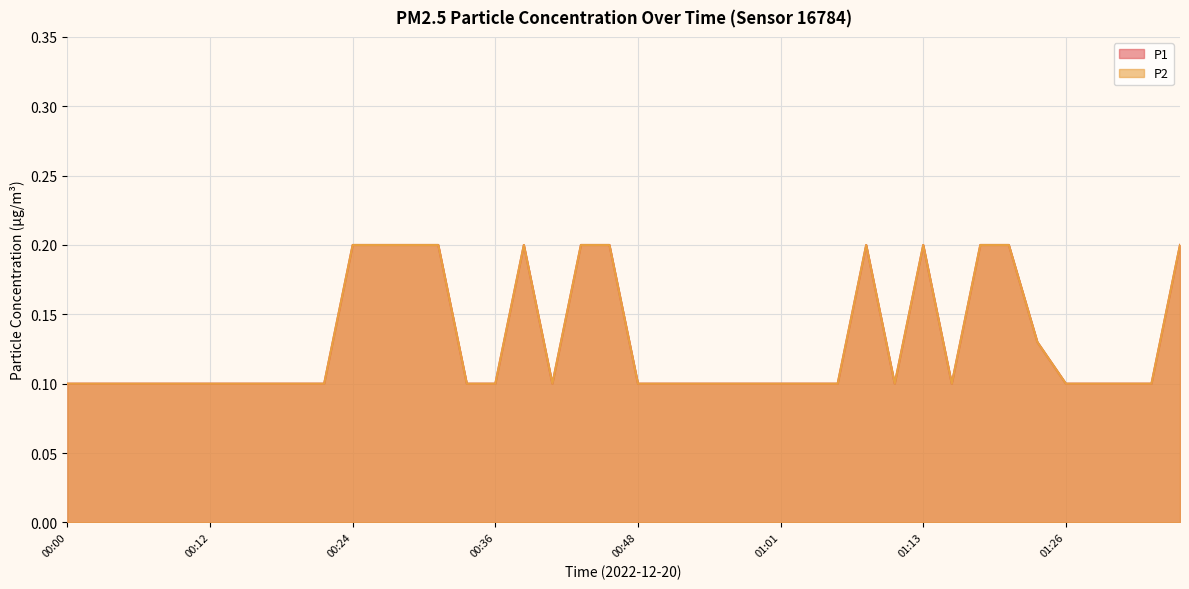

What is the lowest value of the P1 series?

0.1